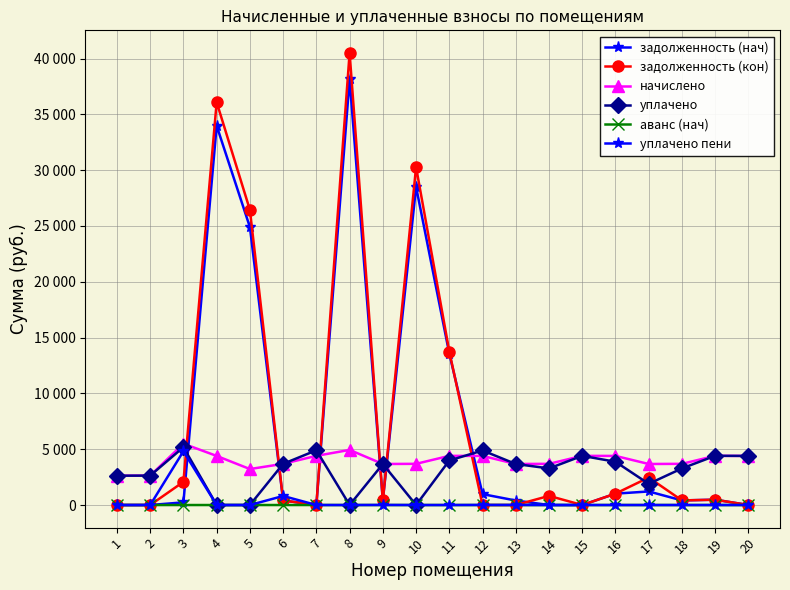

The value of уплачено пени at 12 is 11.4. True or false?

False